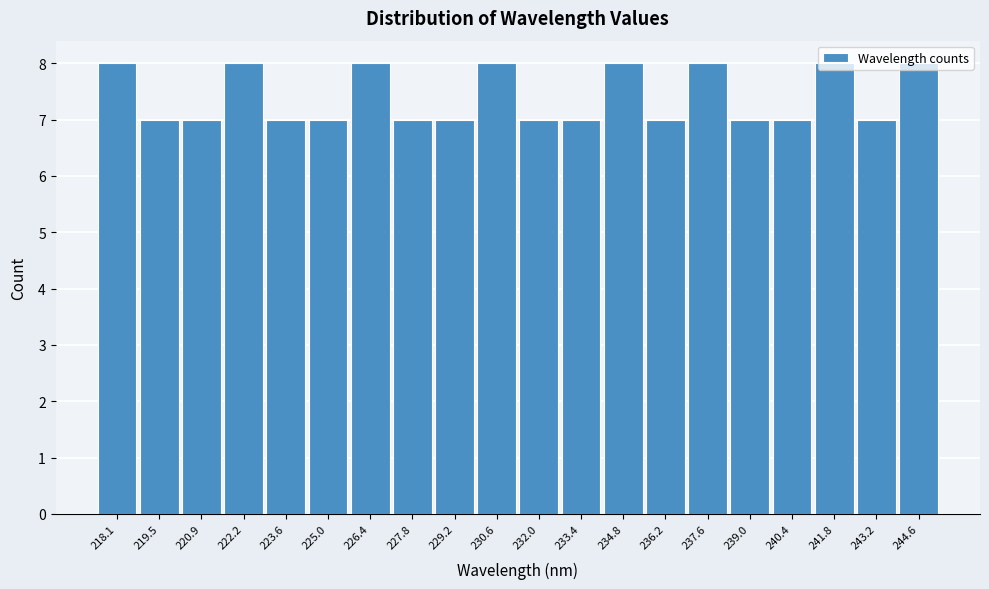

True or false: the data shows 4 at 240.4.

False